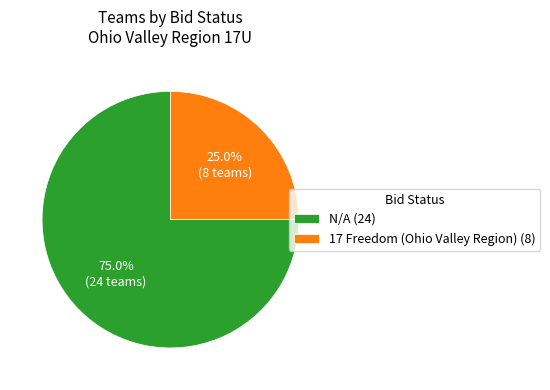

How much of the chart is everything except 17 Freedom (Ohio Valley Region)?

75.0%